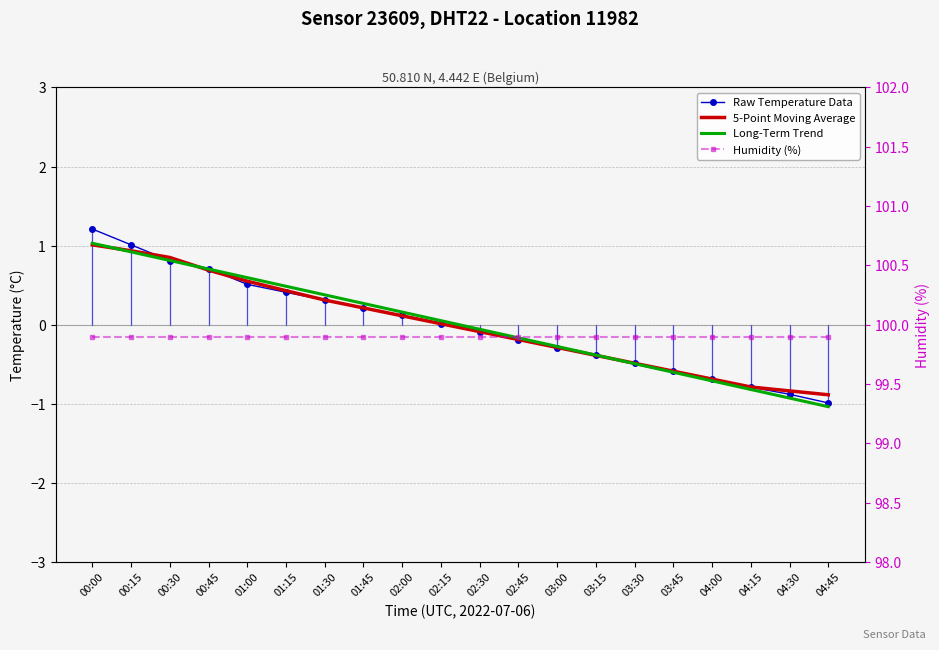

Rank the categories by Long-Term Trend value from lowest to highest.

04:45, 04:30, 04:15, 04:00, 03:45, 03:30, 03:15, 03:00, 02:45, 02:30, 02:15, 02:00, 01:45, 01:30, 01:15, 01:00, 00:45, 00:30, 00:15, 00:00